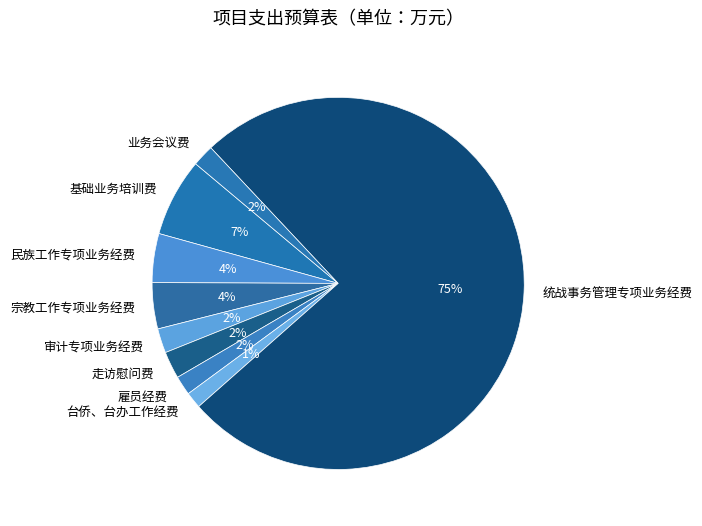

True or false: 统战事务管理专项业务经费 accounts for 87% of the total.

False